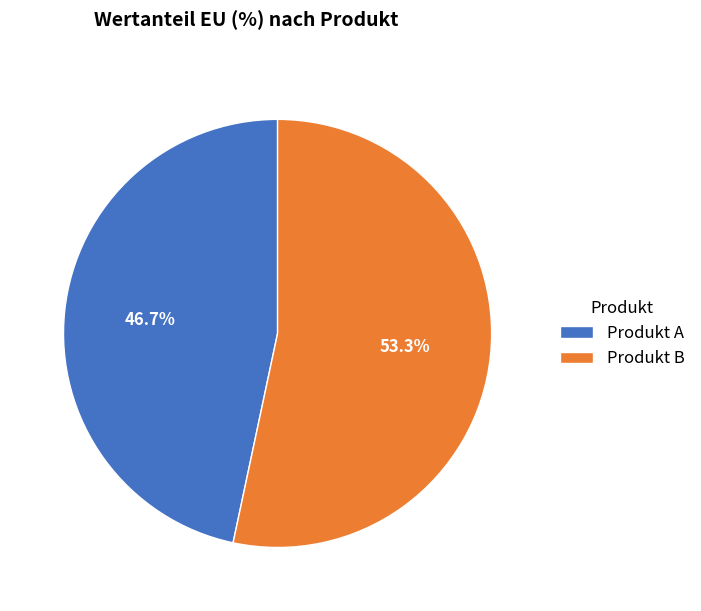

Is it true that Produkt A is 55% of the pie?

False